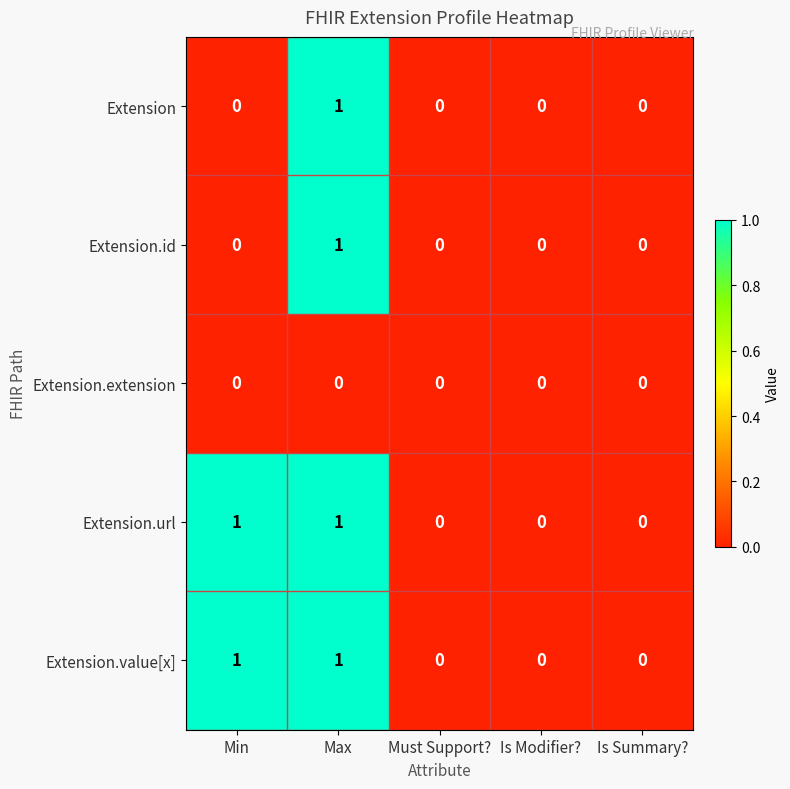

How many series are shown in this chart?

5